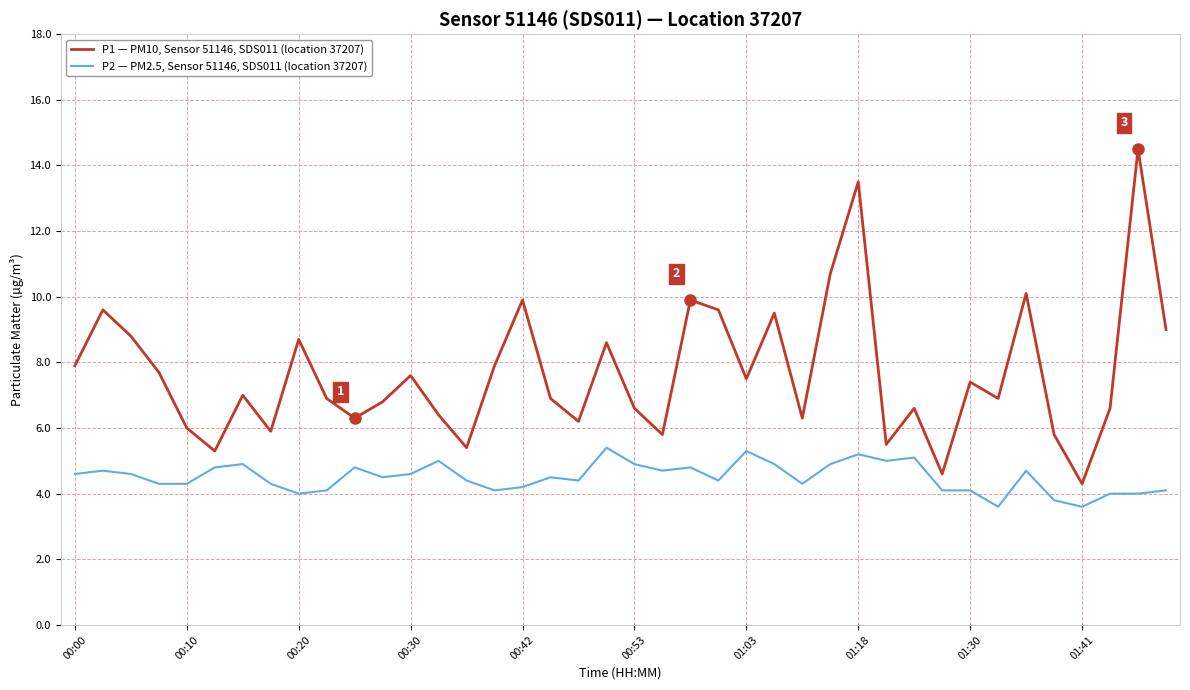

List the series in order of their overall mean, lowest first.

P2 — PM2.5, Sensor 51146, SDS011 (location 37207), P1 — PM10, Sensor 51146, SDS011 (location 37207)